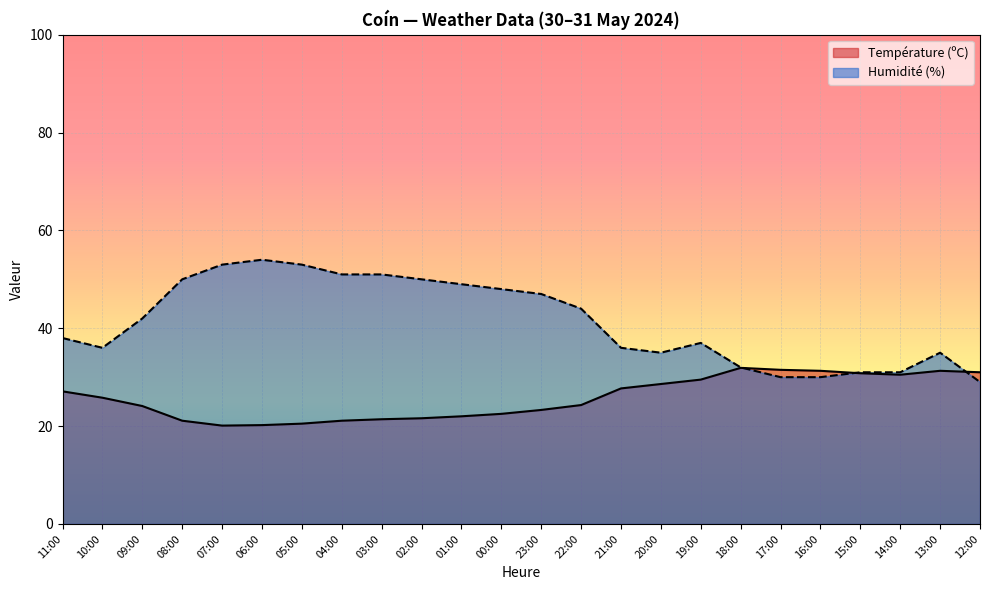

How many lines are shown in the chart?

2